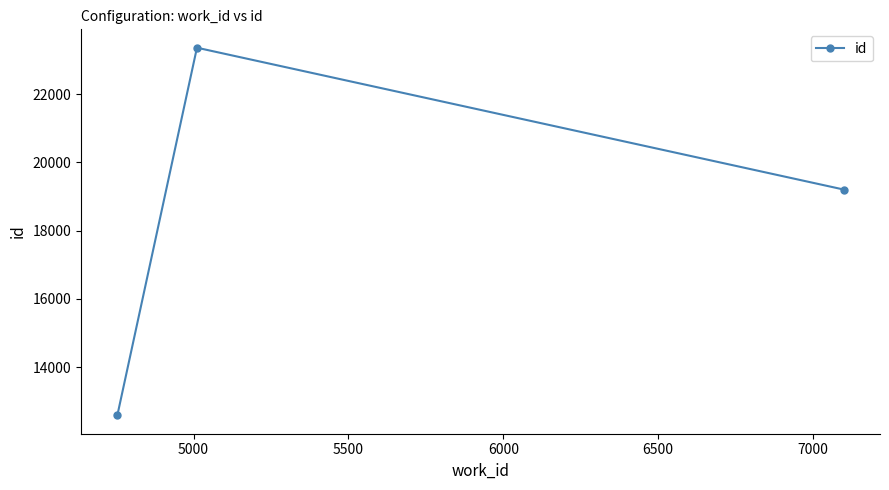

What is the difference between the maximum and minimum values?

10773